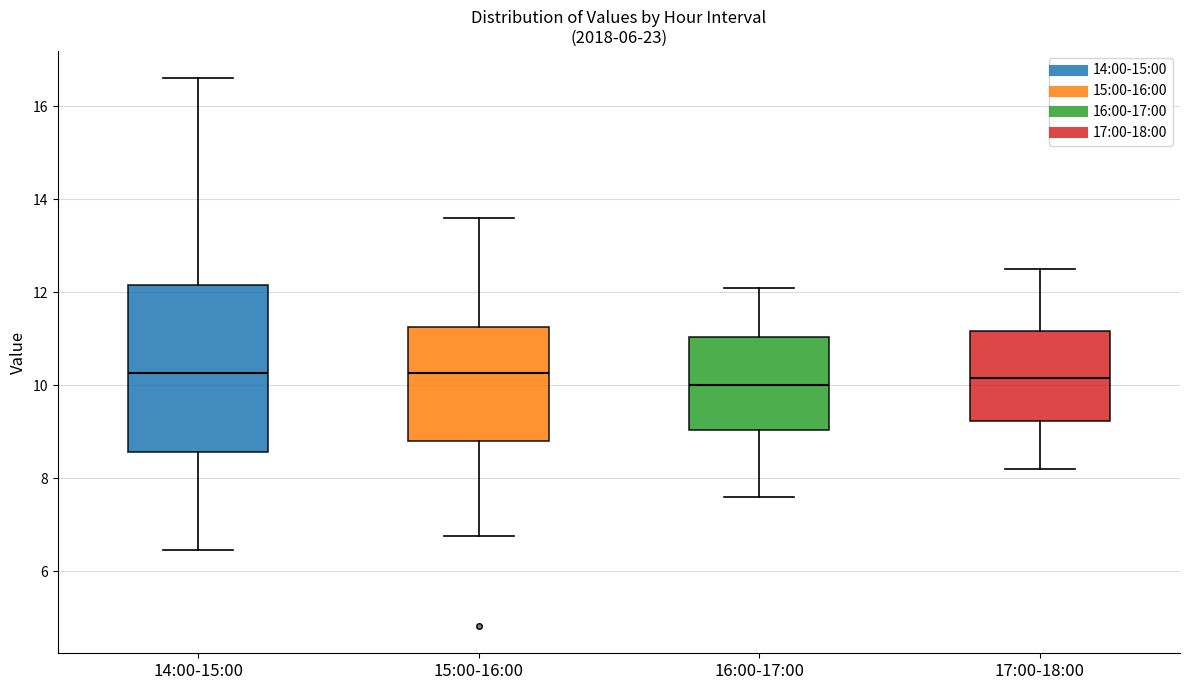

Where does the upper whisker of the box for 14:00-15:00 end on the y-axis? The values are not printed on the chart, so give them approximately, as read against the axis.

16.6